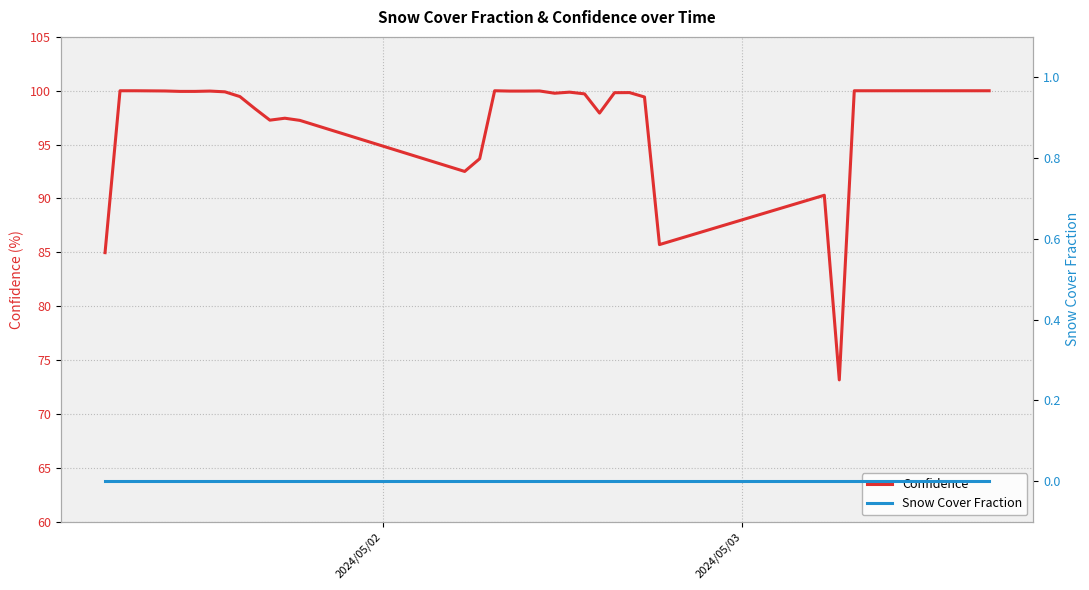

True or false: Snow Cover Fraction and Confidence intersect in this chart.

False